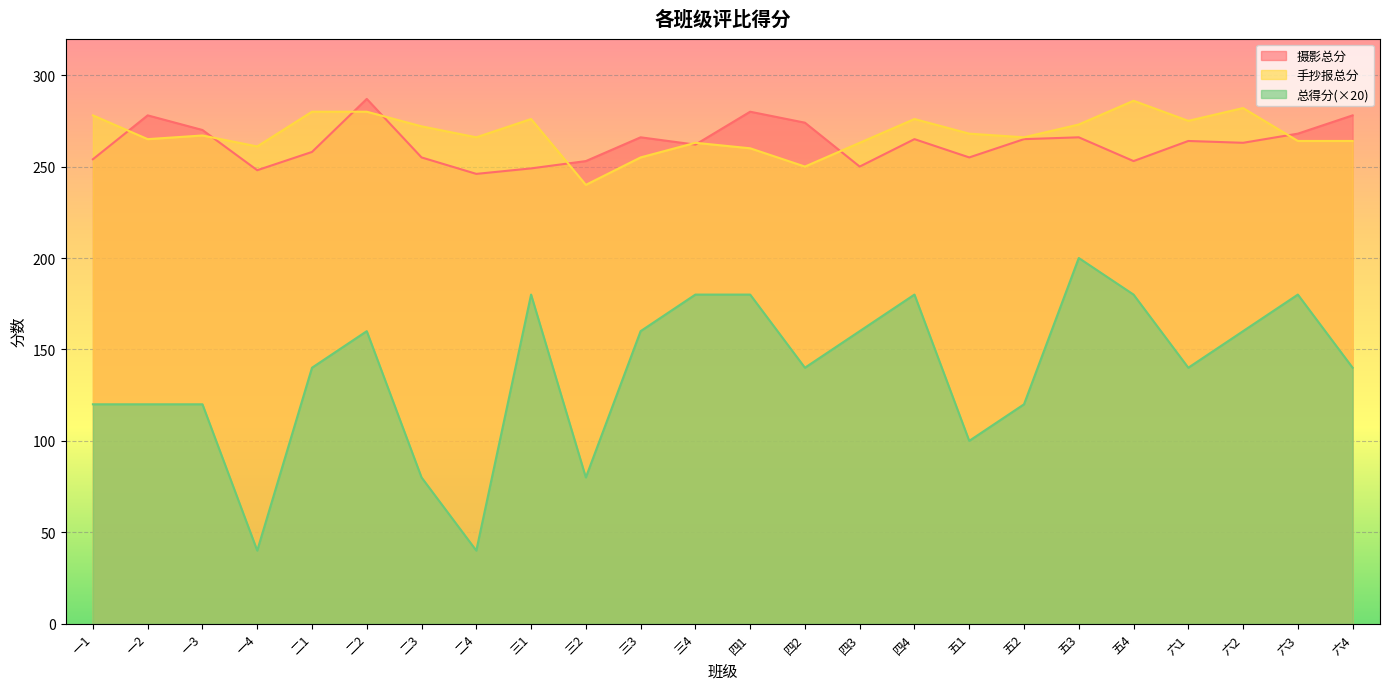

What are all the series names shown in the legend?

摄影总分, 手抄报总分, 总得分(×20)